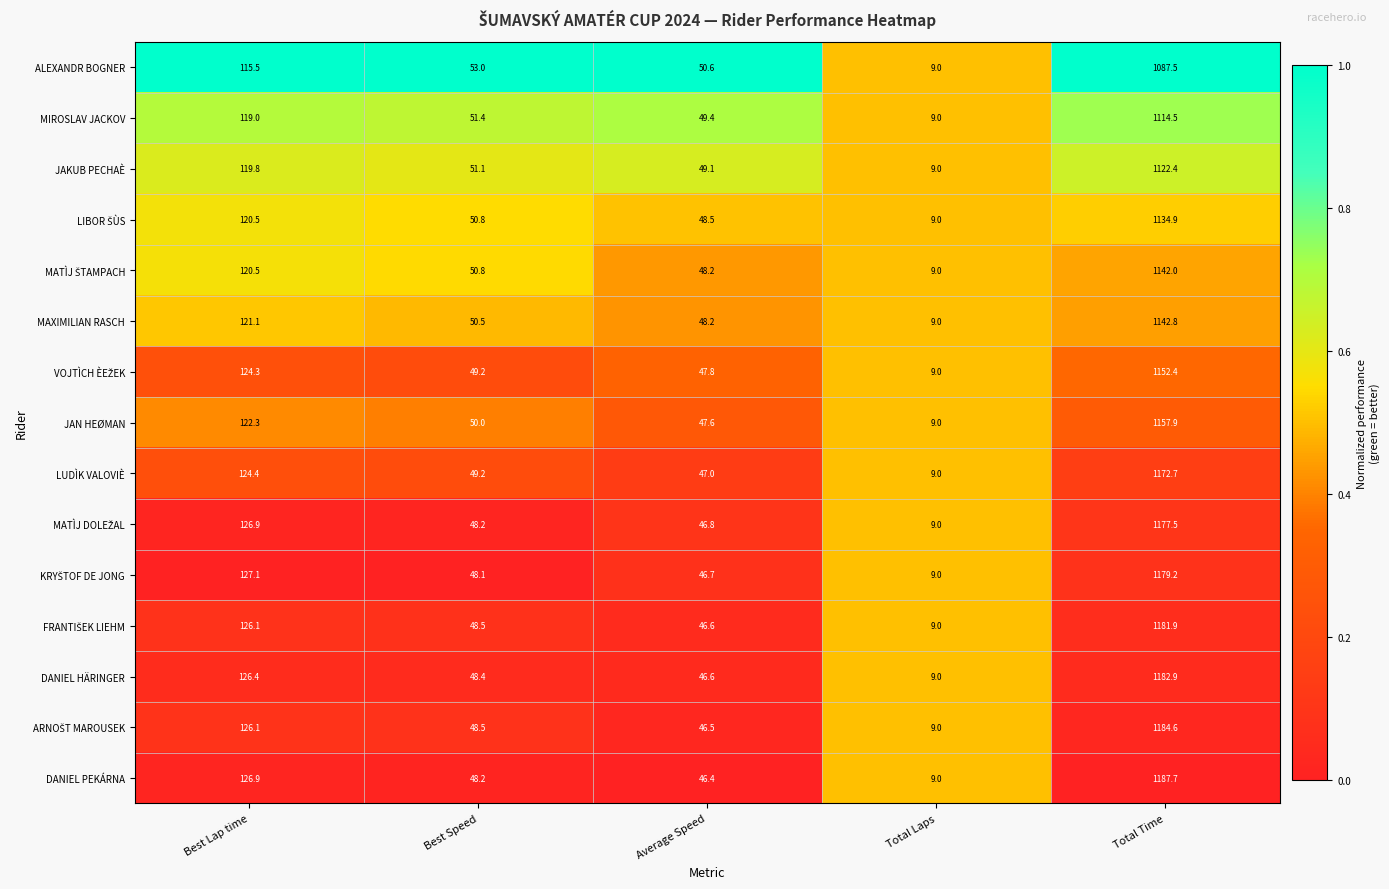

Which category has the highest value across all series?

Total Time